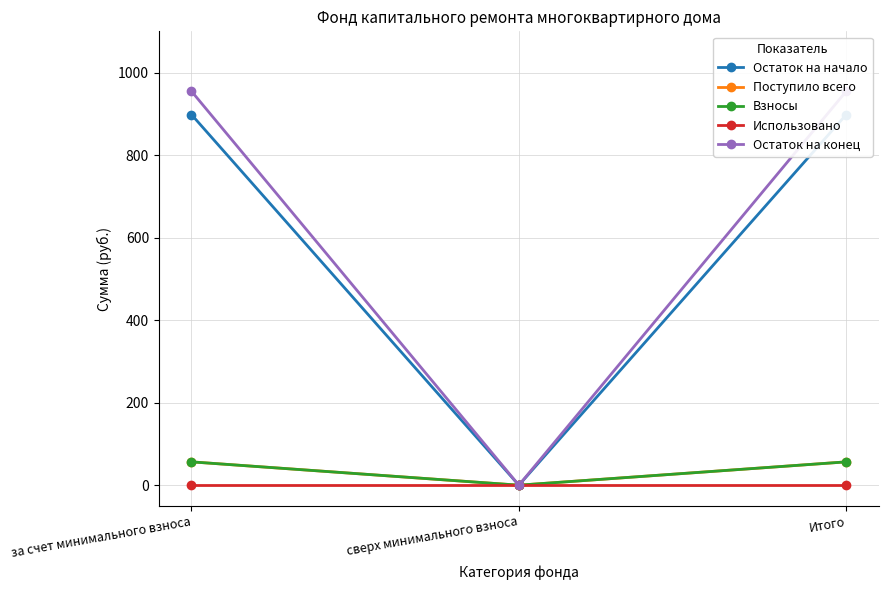

How many data points in Остаток на начало are less than 898?

1